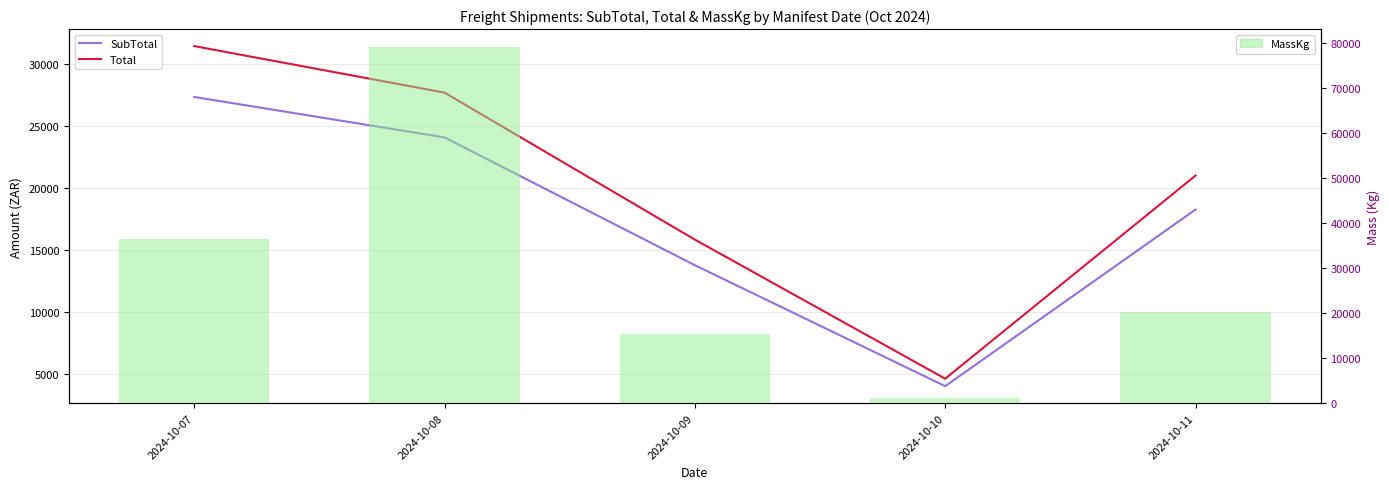

Where does the Total series first go above 21024?

2024-10-07